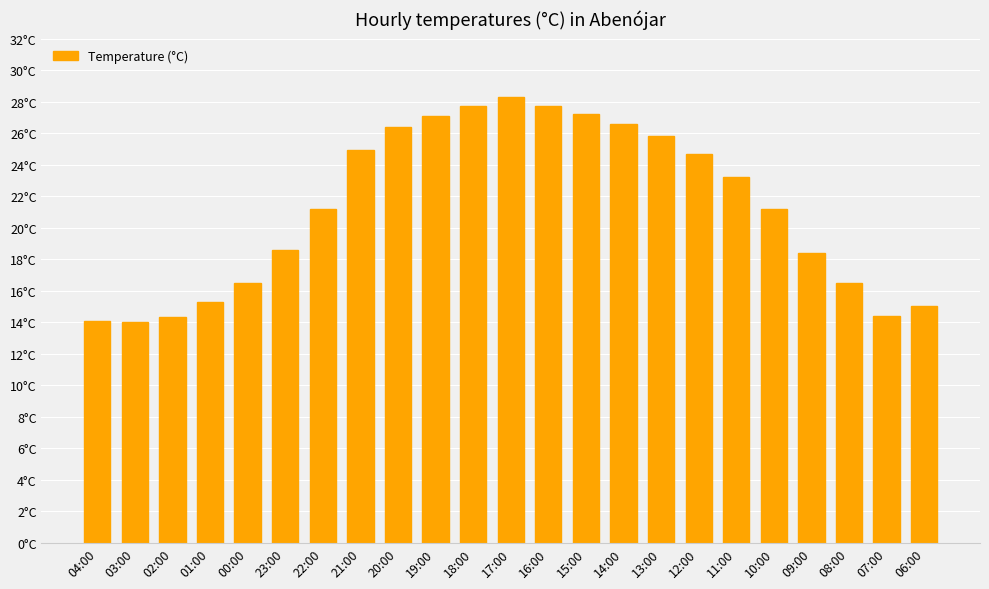

What is the label of the 18th bar from the right?

23:00